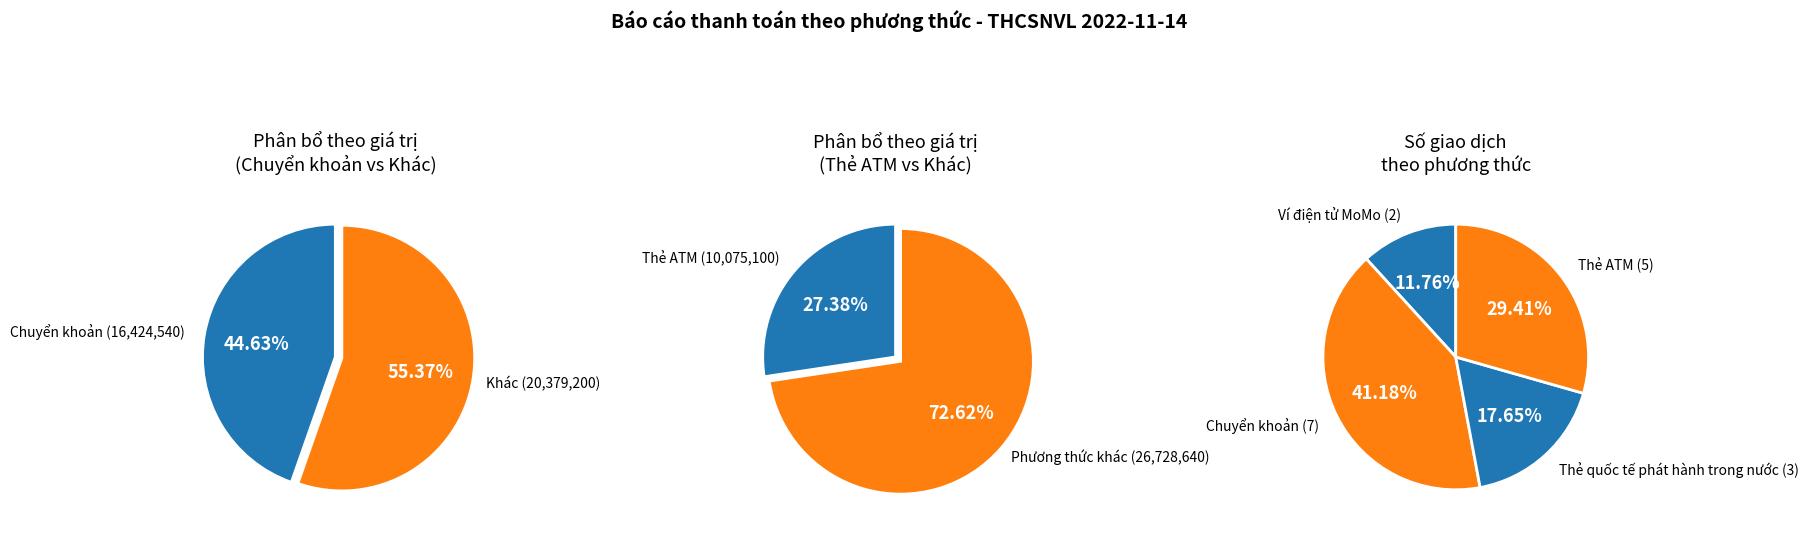

Is Thẻ quốc tế phát hành trong nước the majority of the pie?

No